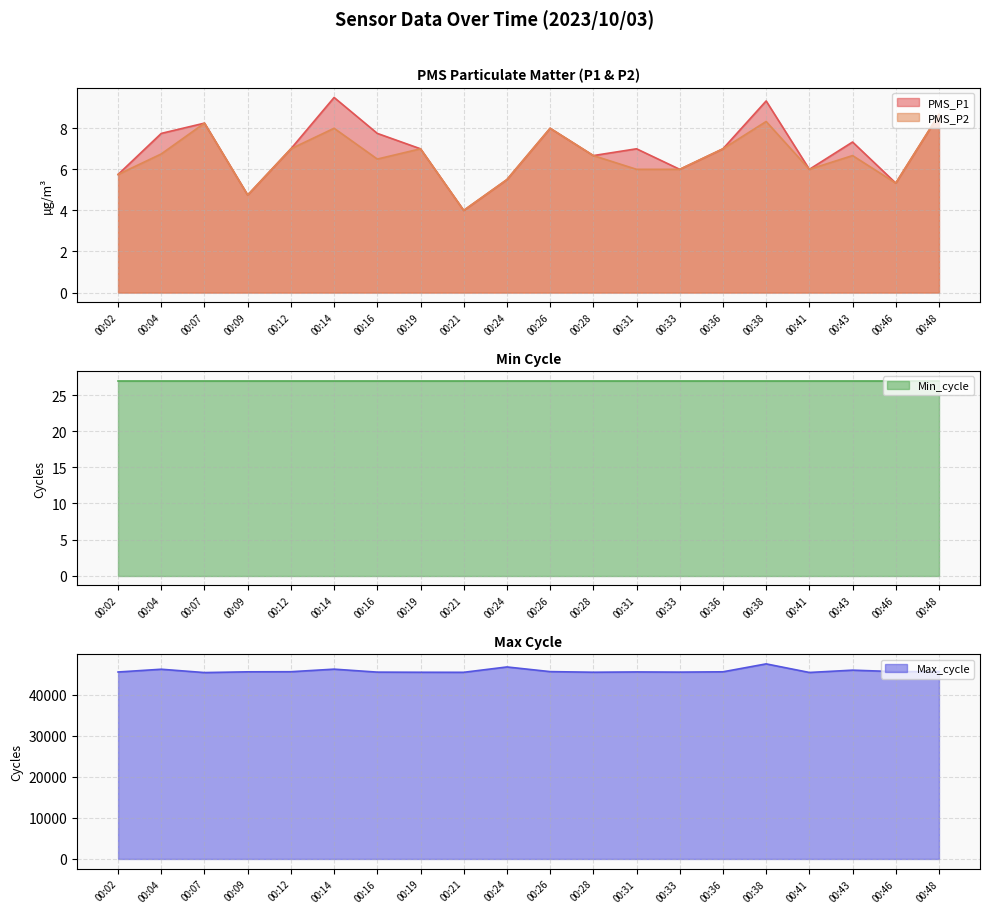

Is it true that PMS_P2 equals 8.8 at 00:43?

False